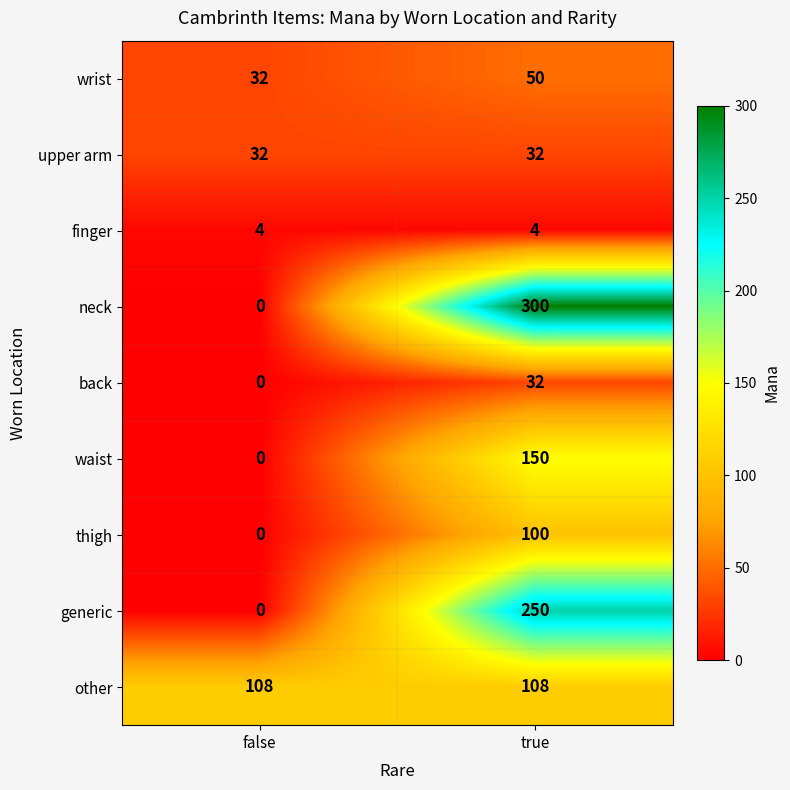

What is the approximate value of neck at true, to the nearest 50?

300